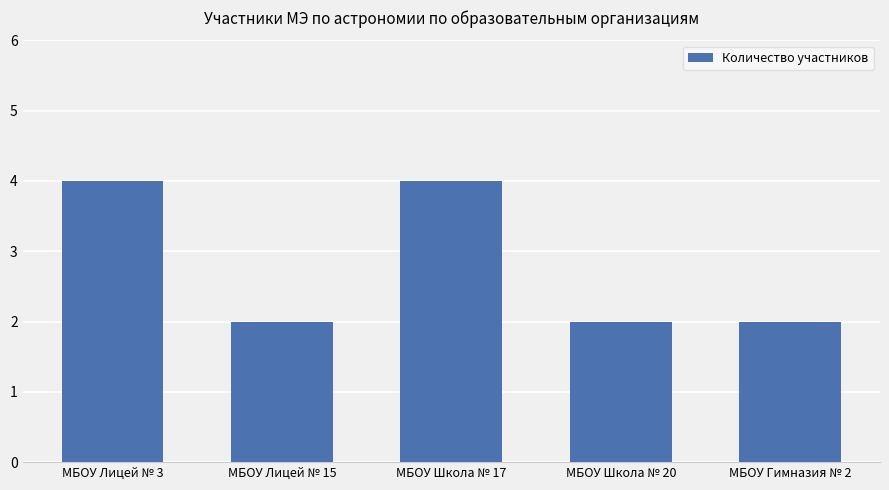

Approximately how many times larger is the value at МБОУ Школа № 17 compared to МБОУ Лицей № 15?

2.0